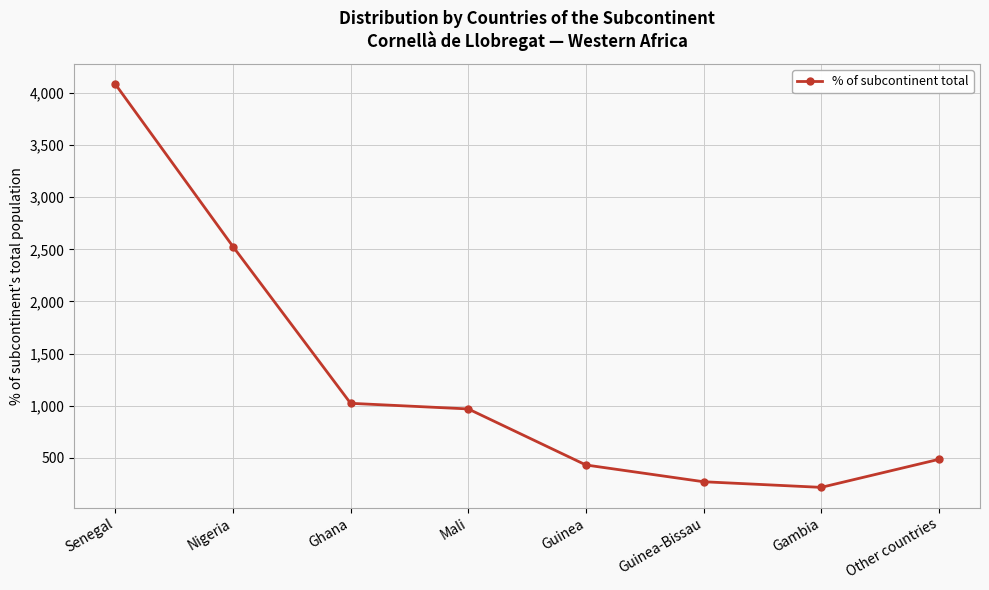

What position from the right is Nigeria?

7